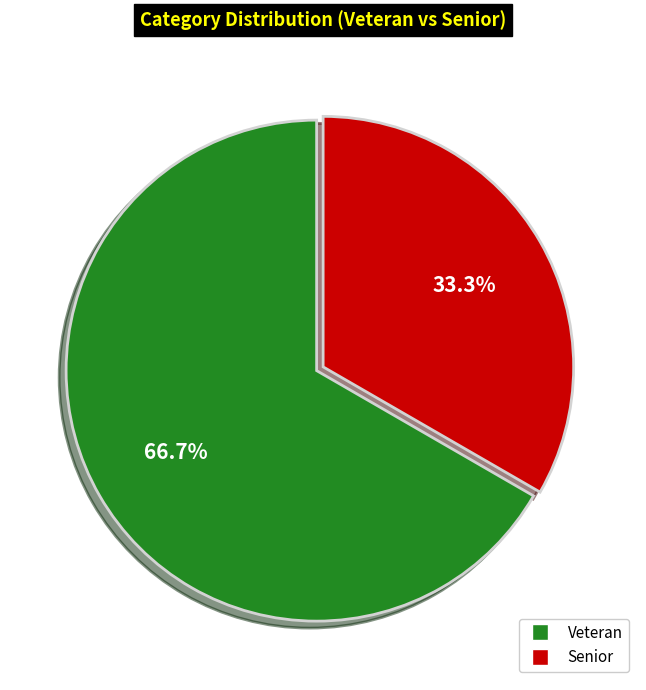

Rank the categories by value from highest to lowest.

Veteran, Senior